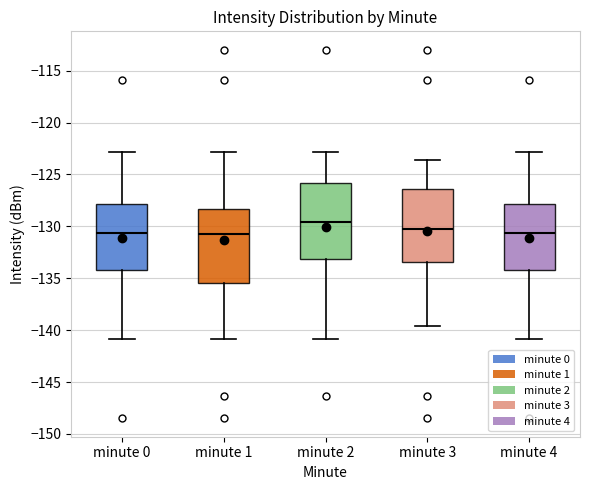

Reading left to right, transcribe this box plot: for each box, give where its median line is, the range the box spans, and where its two whiskers end, as read against the y-axis. The values are not printed on the chart, so give them approximately, as read against the axis.

minute 0: median -130.5, box -134.0 to -128.0, whiskers -141.0 to -123.0
minute 1: median -131.0, box -135.5 to -128.5, whiskers -141.0 to -123.0
minute 2: median -129.5, box -133.0 to -126.0, whiskers -141.0 to -123.0
minute 3: median -130.0, box -133.5 to -126.5, whiskers -139.5 to -123.5
minute 4: median -130.5, box -134.0 to -128.0, whiskers -141.0 to -123.0